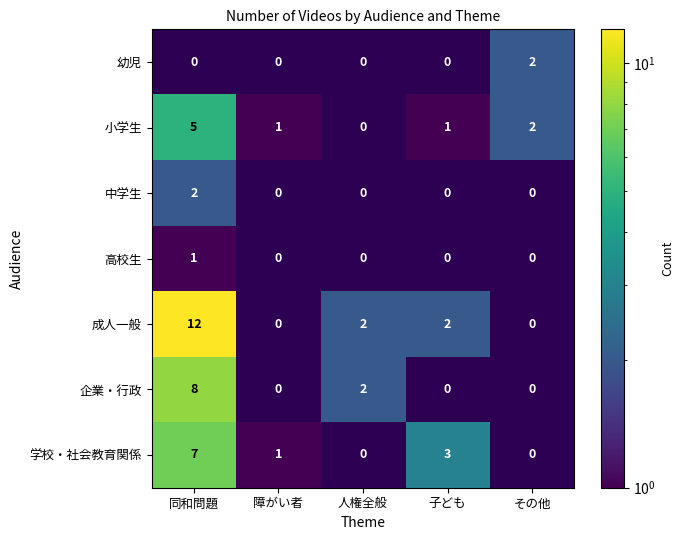

The value of 小学生 at 子ども is 1. True or false?

True